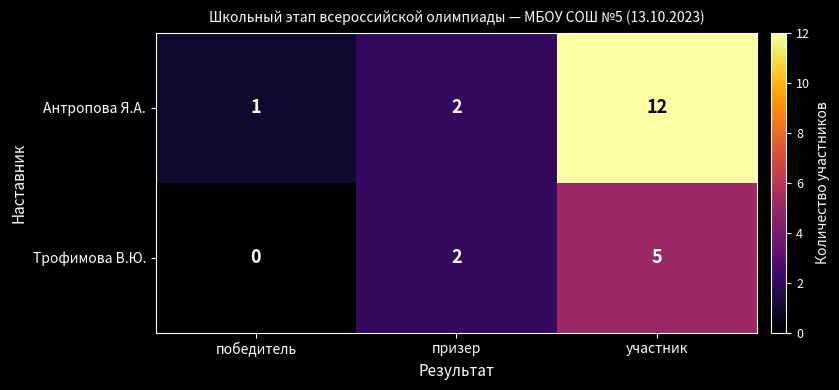

How many series are shown in this chart?

2